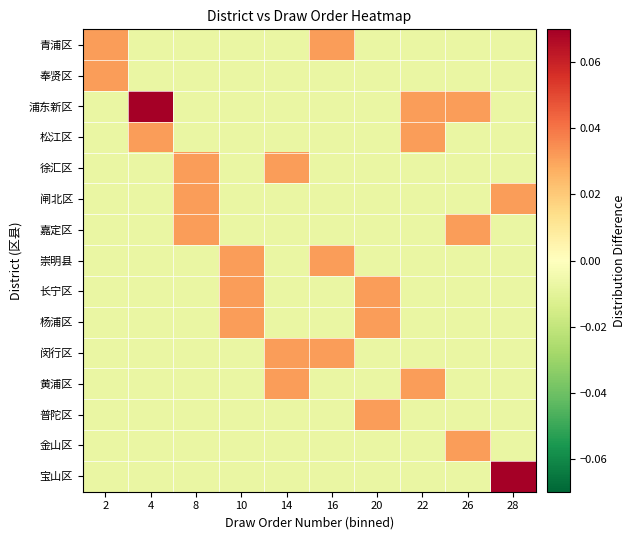

Which series changed the most between 4 and 8?

浦东新区